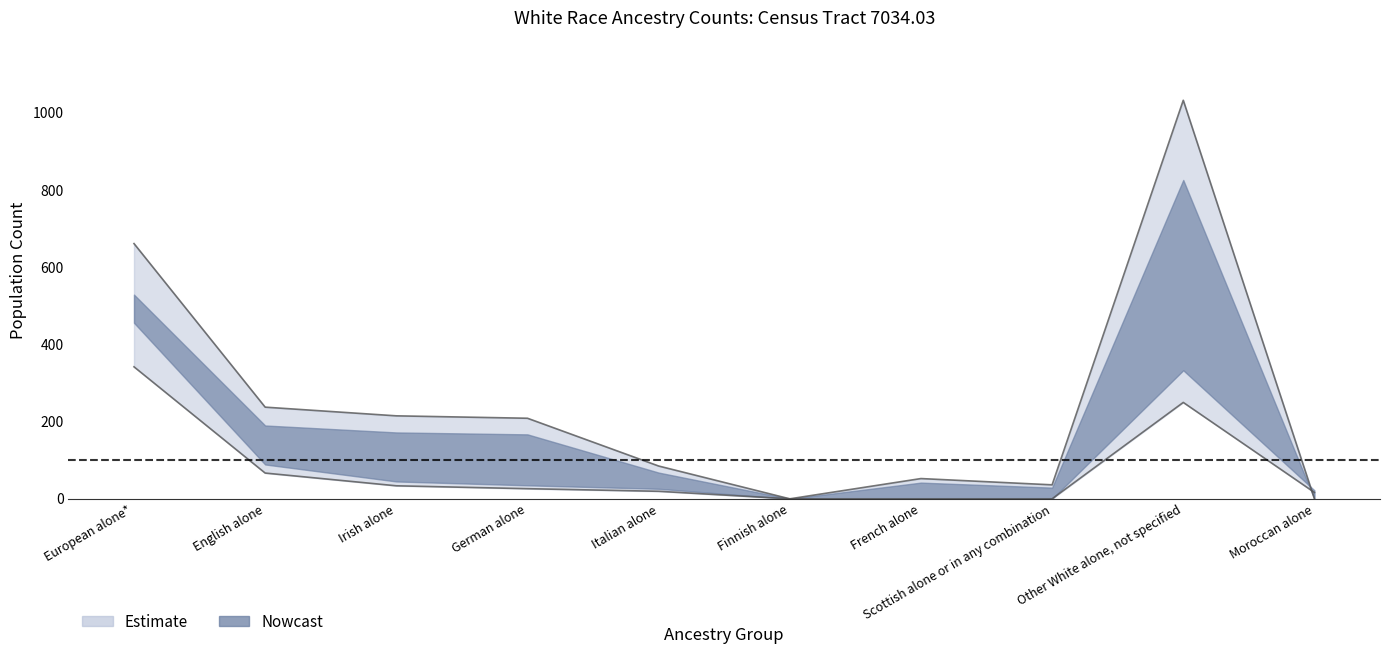

Reading right to left, extract all data points from this chart.

alone: 16.5	249.8	0.0	0.0	0.0	19.5	26.2	33.8	66.8	342.0
alone_or_in_combination: 0.0	1032.5	36.2	52.5	0.0	85.0	208.8	215.0	237.5	661.2